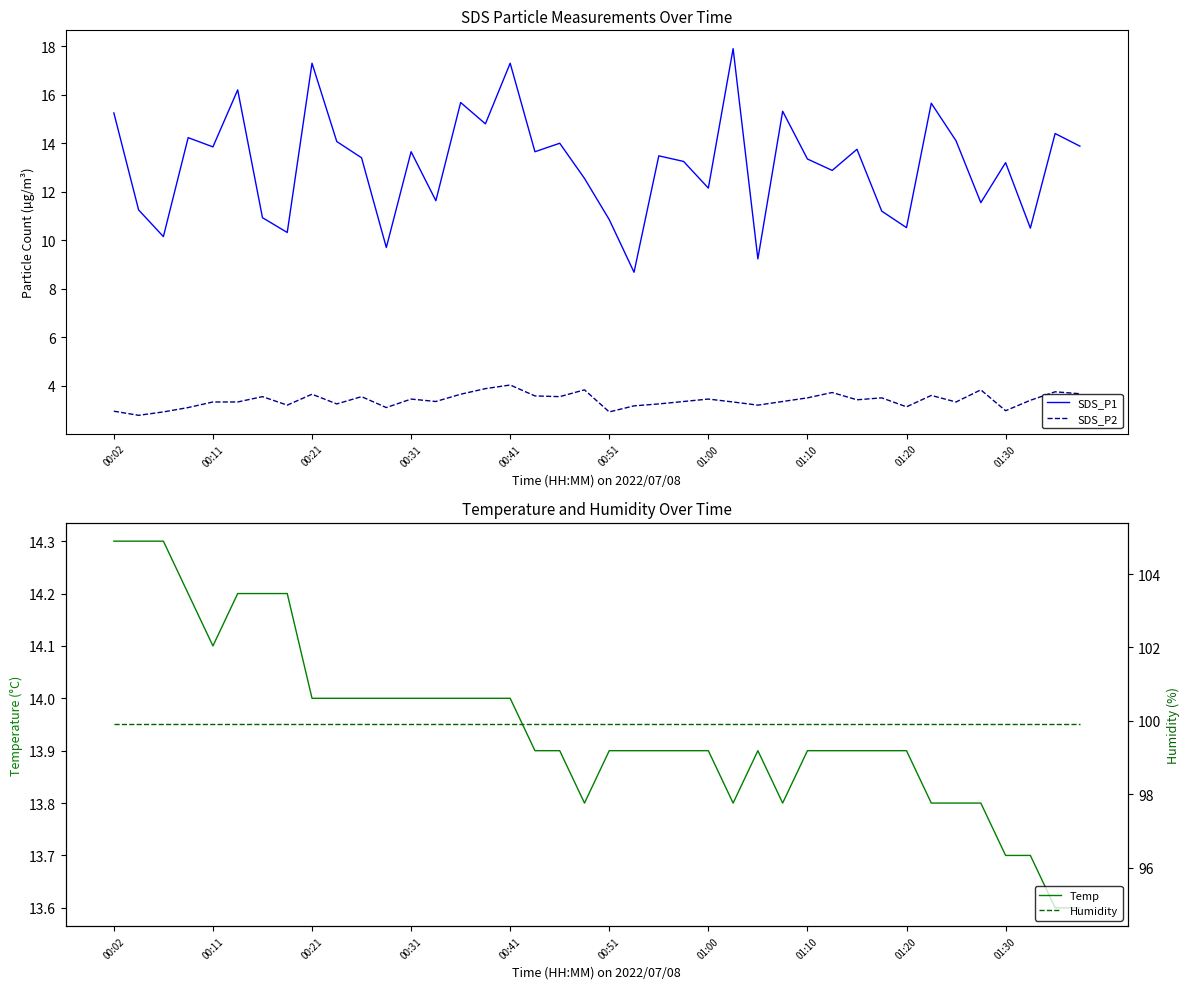

The value of Temp at 30 is 7.9. True or false?

False